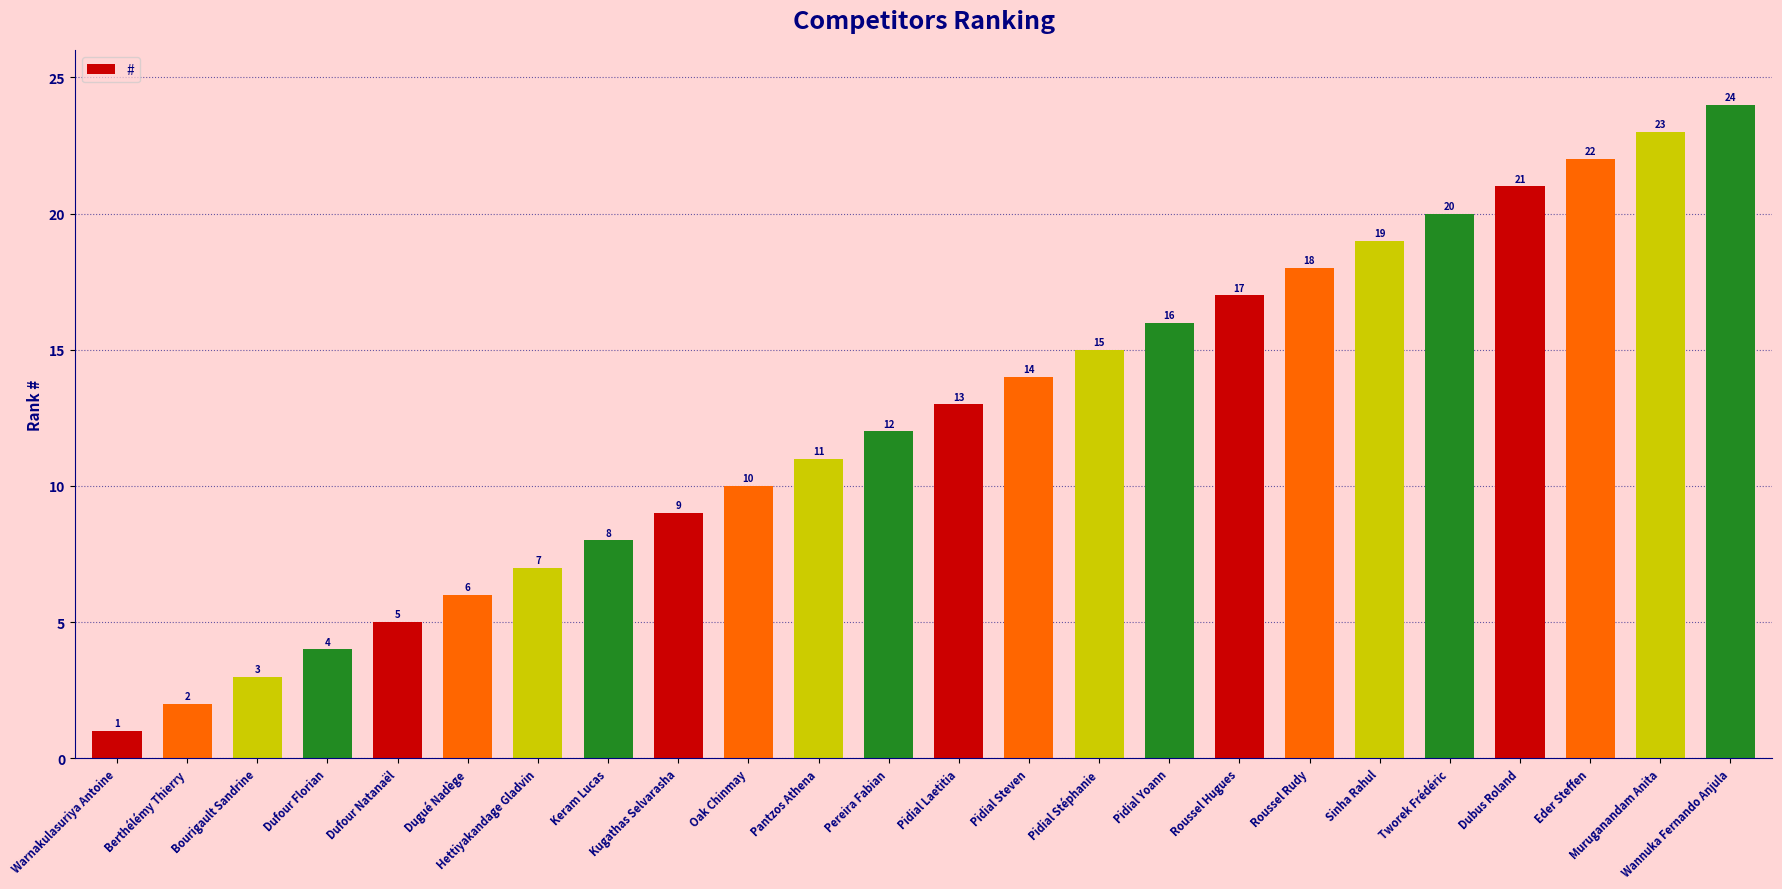

What is the value of the 20th bar from the left?

20